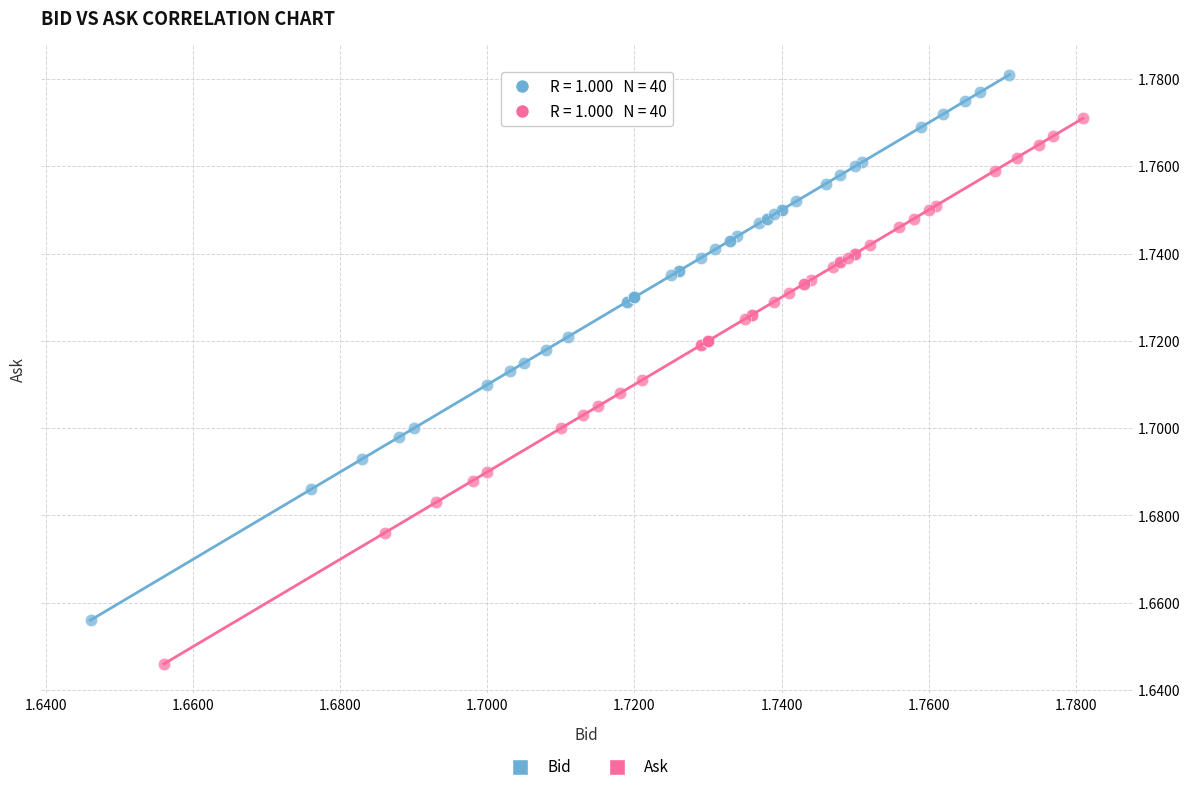

Which series reaches the maximum Y coordinate?

Bid